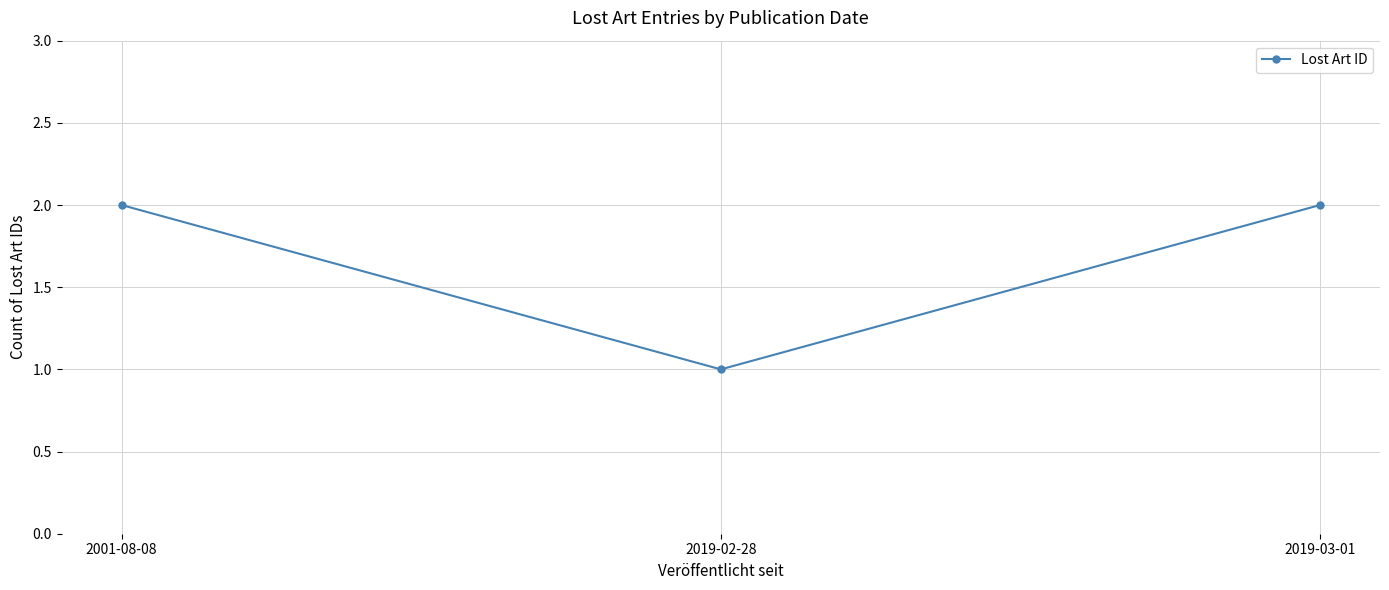

The value at 2001-08-08 is 1. True or false?

False